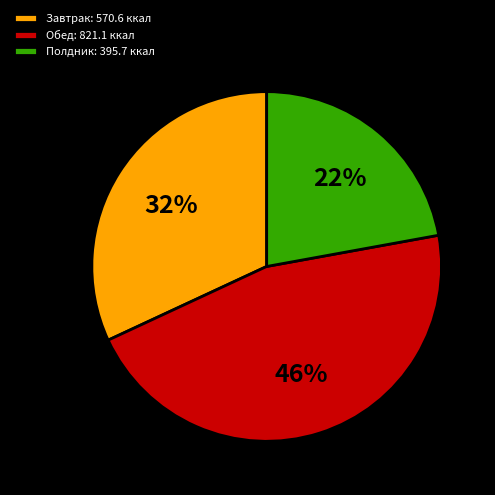

How many segments does this pie chart have?

3